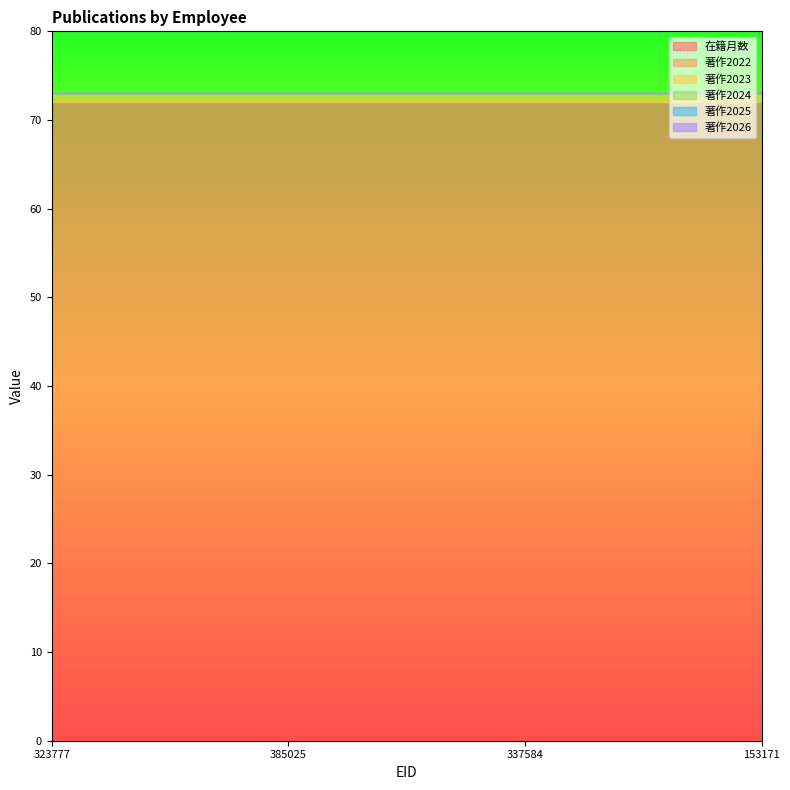

Reading left to right, extract all data points from this chart.

在籍月数: 72	72	72	72
著作2022: 0	0	0	0
著作2023: 1	1	1	1
著作2024: 0	0	0	0
著作2025: 0	0	0	0
著作2026: 0	0	0	0